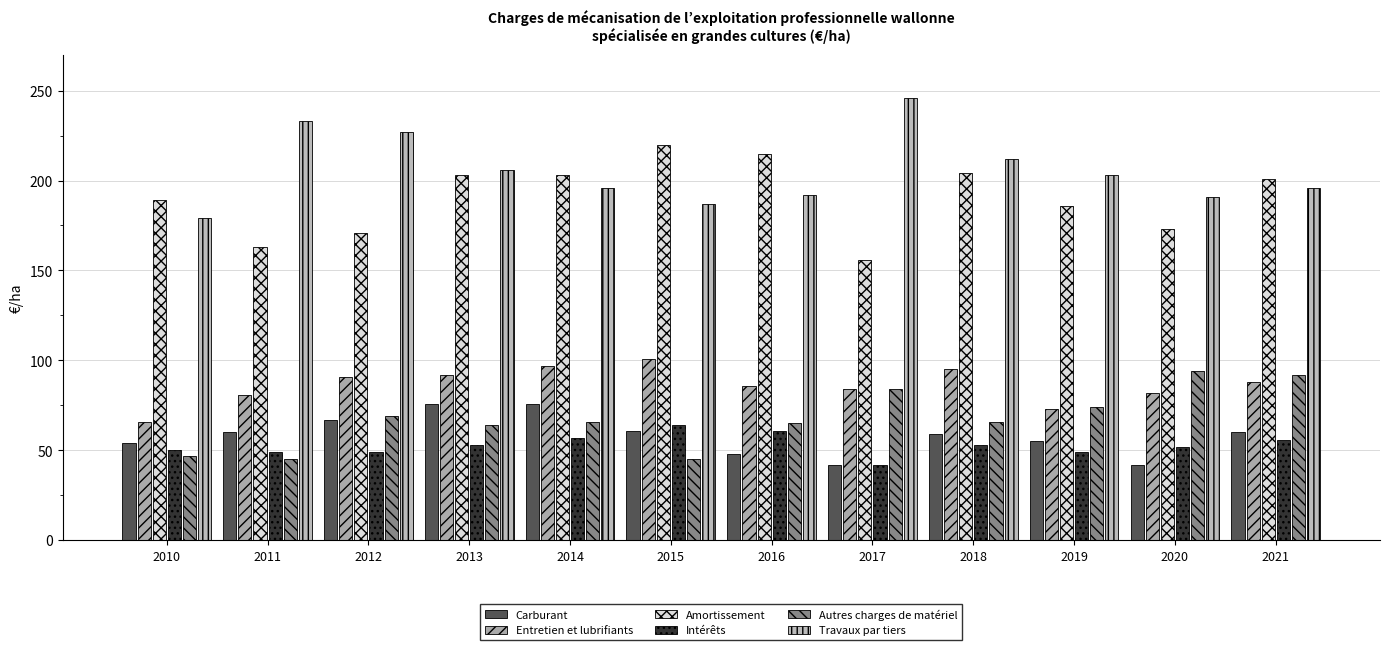

Which label corresponds to the largest value in the chart?

2017